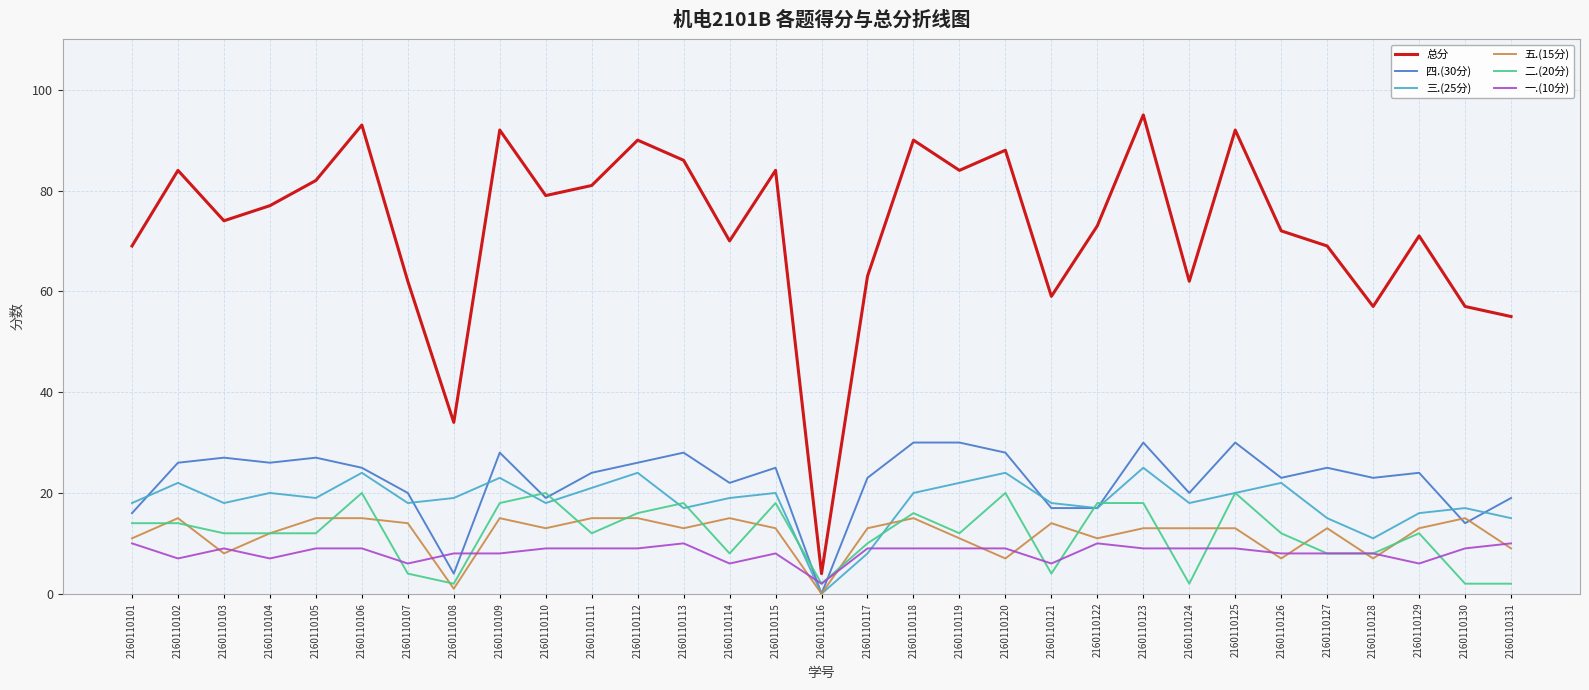

Rank the series at 2160110113 from lowest to highest value.

一.(10分), 五.(15分), 三.(25分), 二.(20分), 四.(30分), 总分